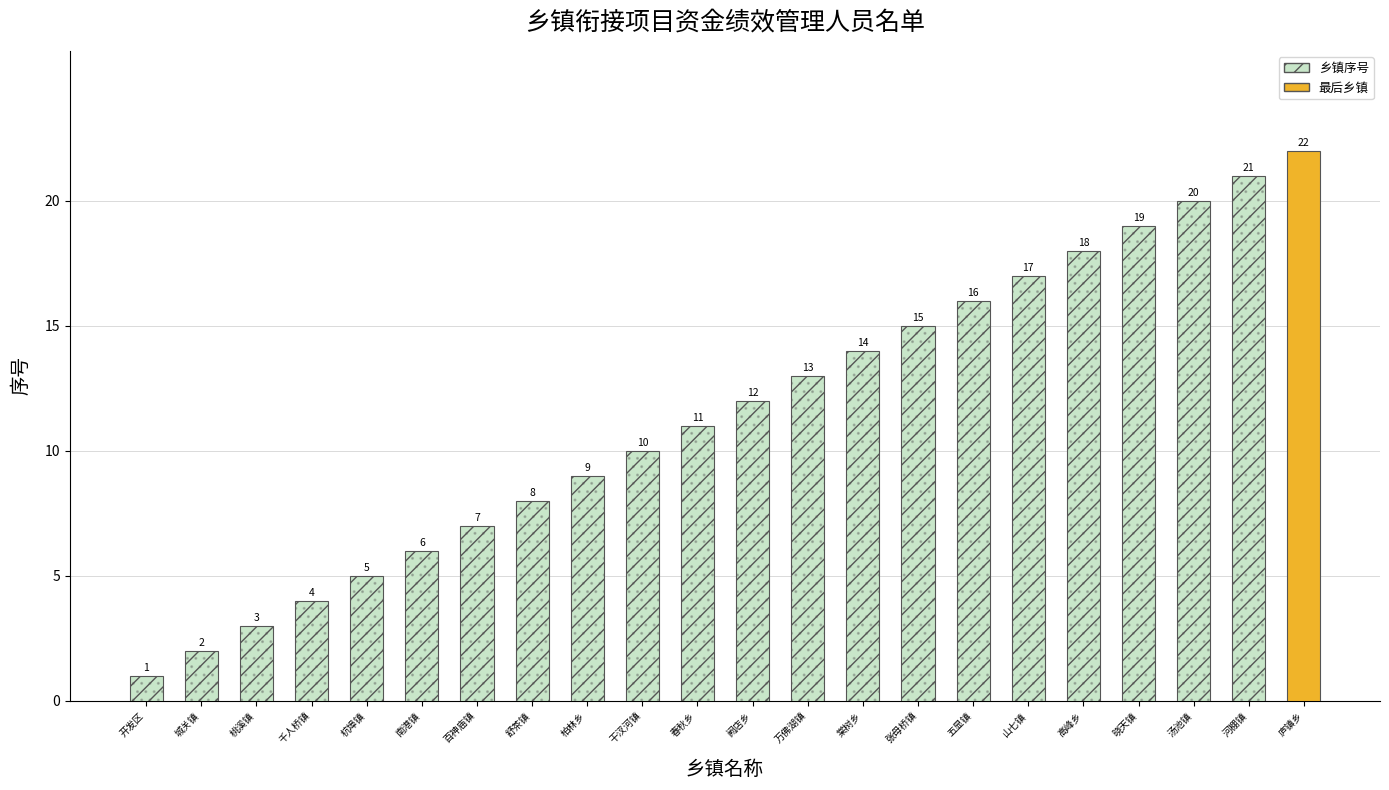

Approximately how many times larger is the value at 山七镇 compared to 汤池镇?

0.8